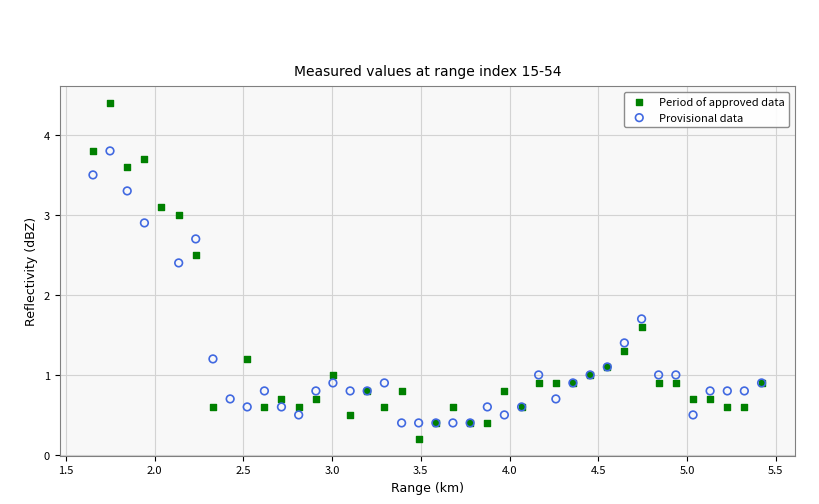

Which series reaches the maximum Y coordinate?

Period of approved data